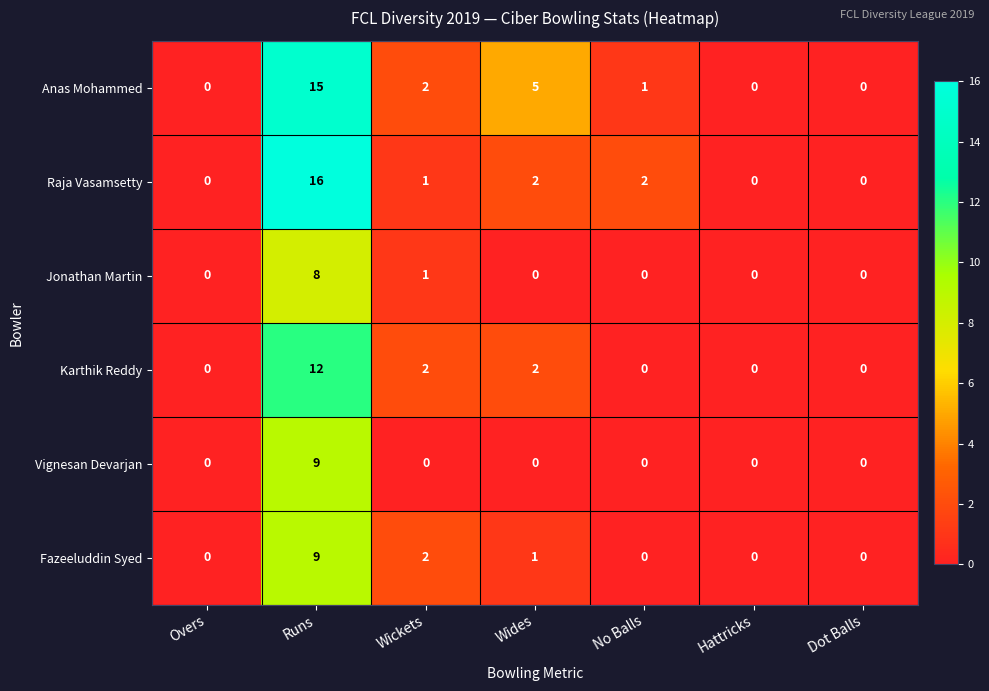

How many series are shown in this chart?

6